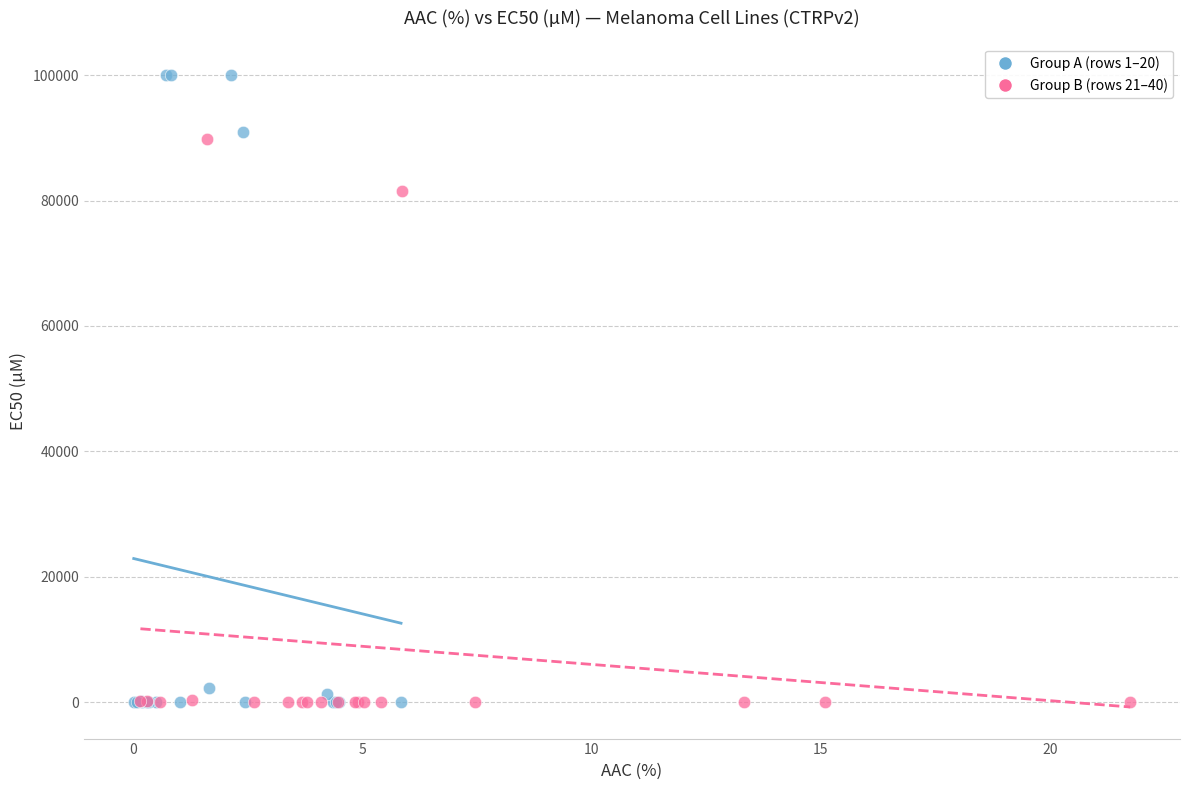

Which series reaches the maximum Y coordinate?

Group A (rows 1–20)